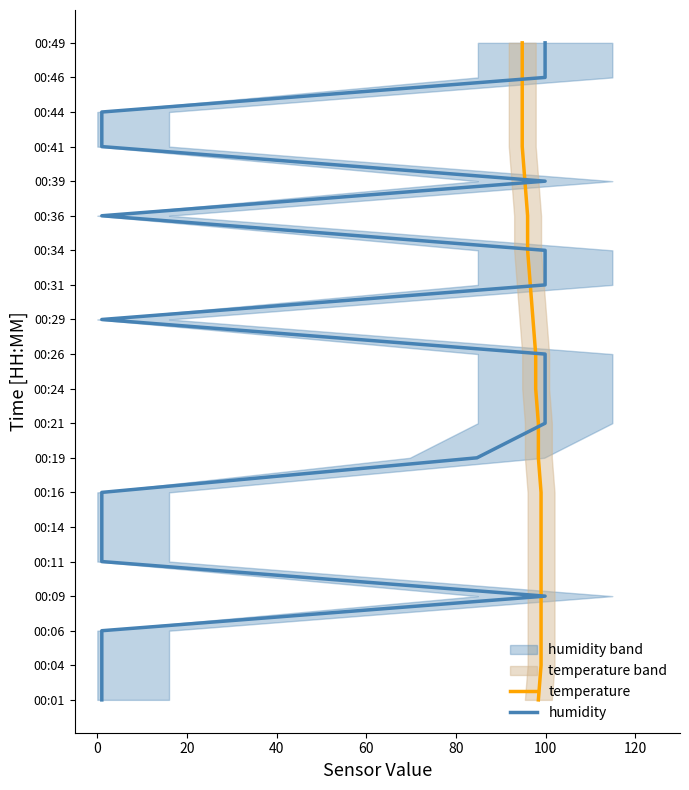

What are all the series names shown in the legend?

temperature, humidity